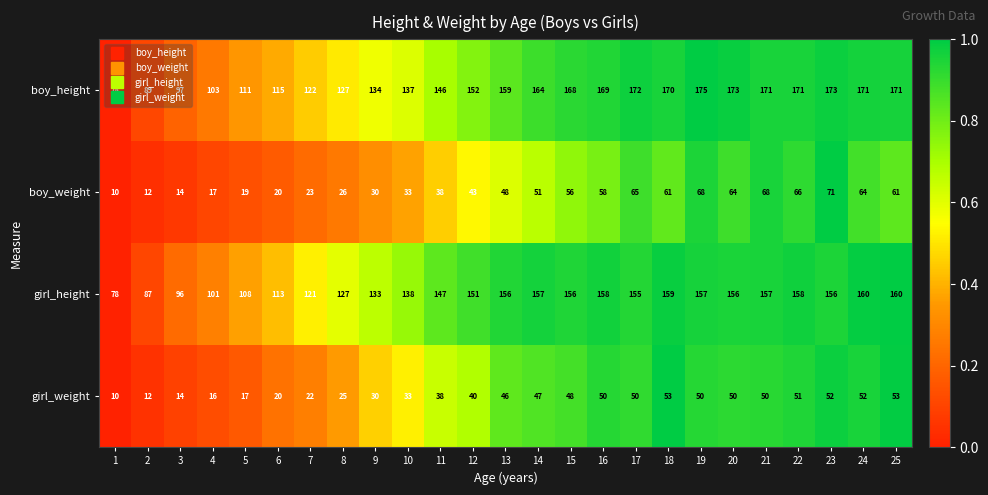

Which label corresponds to the largest value in the chart?

19